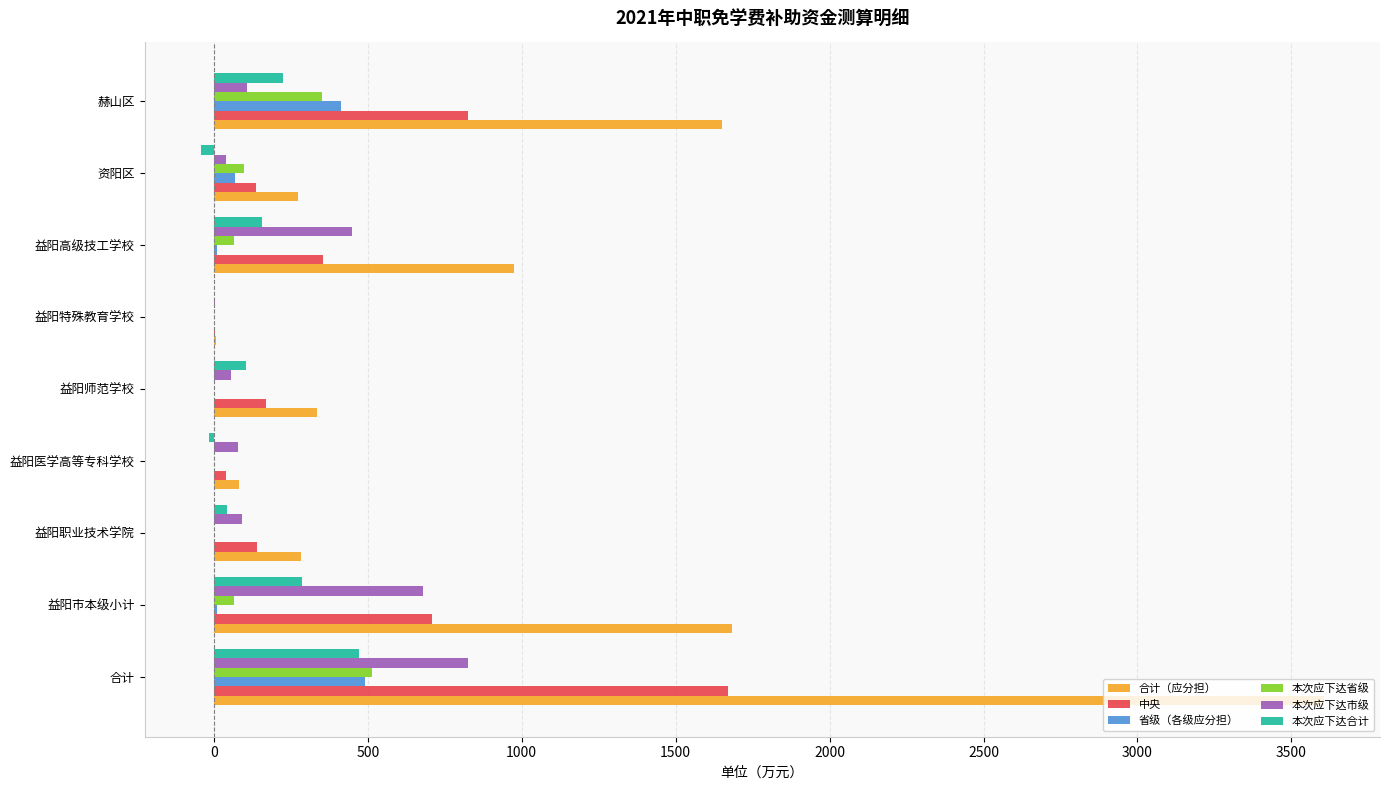

What are all the series names shown in the legend?

合计（应分担）, 中央, 省级（各级应分担）, 本次应下达省级, 本次应下达市级, 本次应下达合计